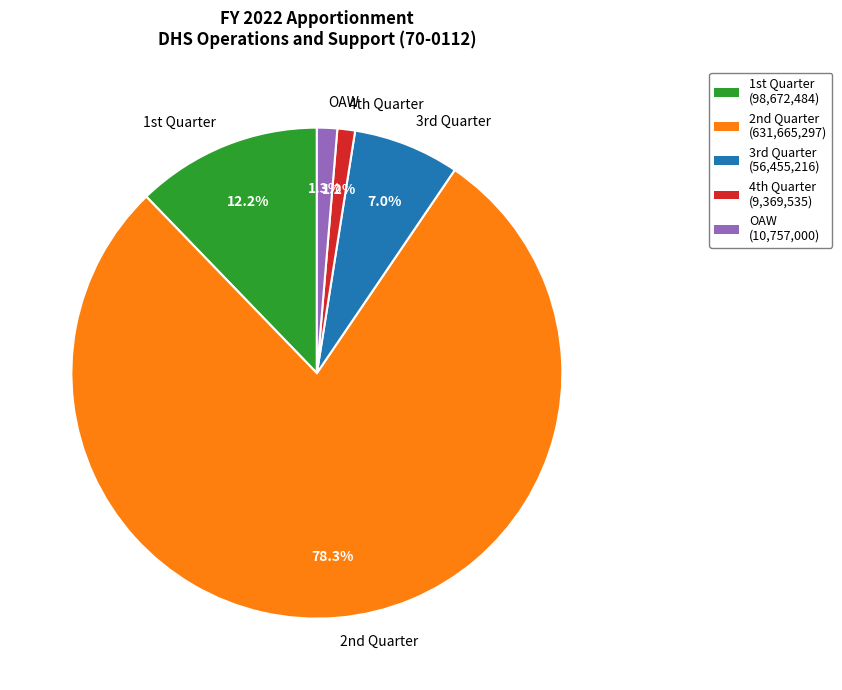

Which slice is the largest?

2nd Quarter